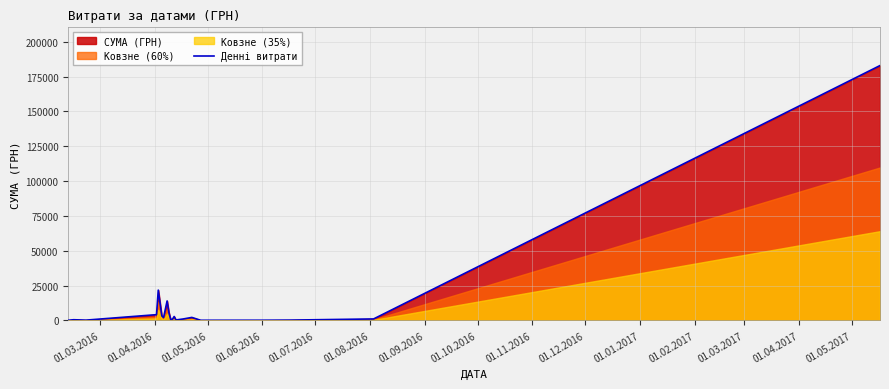

Reading left to right, list all the values displayed in this chart.

49.0	440.9	148.5	4083.2	21724.0	3195.3	2012.0	13930.9	5752.2	630.6	744.1	2743.6	278.3	960.0	2093.9	59.4	88.0	183.9	1006.0	183000.0